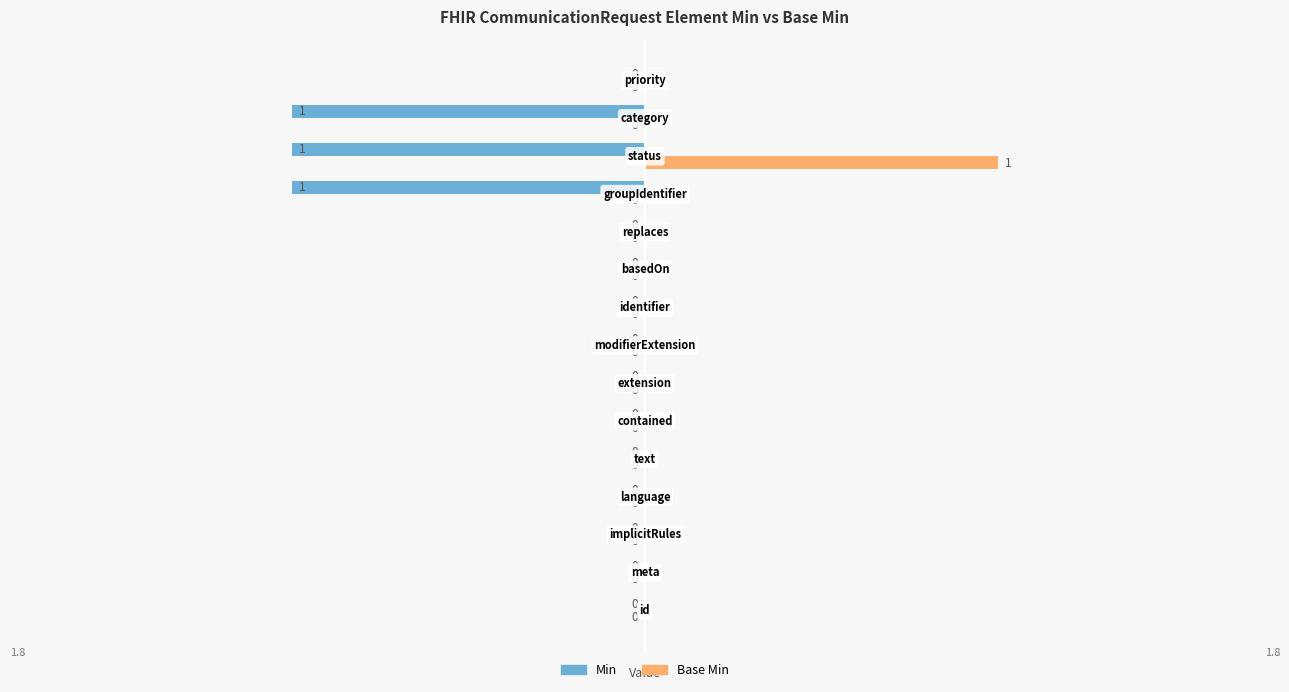

Which series has the largest total across all categories?

Base Min